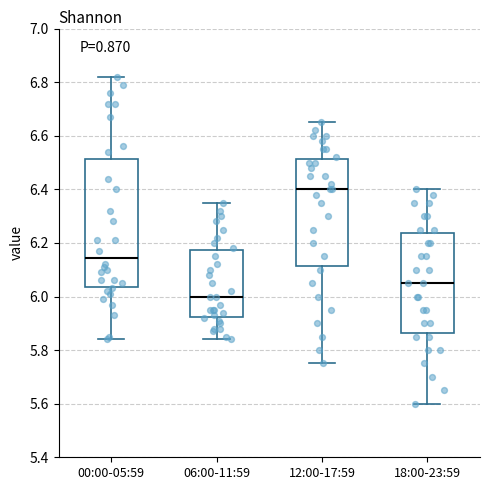

Reading left to right, transcribe this box plot: for each box, give where its median line is, the range the box spans, and where its two whiskers end, as read against the y-axis. The values are not printed on the chart, so give them approximately, as read against the axis.

00:00-05:59: median 6.14, box 6.04 to 6.52, whiskers 5.84 to 6.82
06:00-11:59: median 6.00, box 5.92 to 6.18, whiskers 5.84 to 6.36
12:00-17:59: median 6.40, box 6.12 to 6.52, whiskers 5.76 to 6.66
18:00-23:59: median 6.06, box 5.86 to 6.24, whiskers 5.60 to 6.40